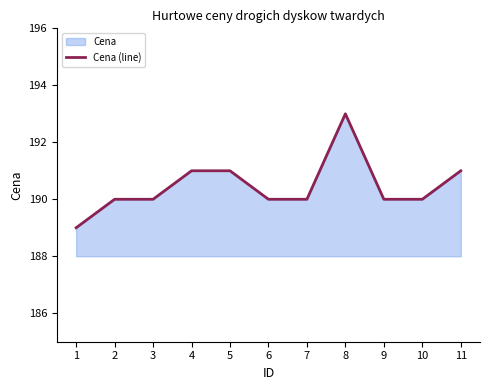

What is the sum of all values?

2095